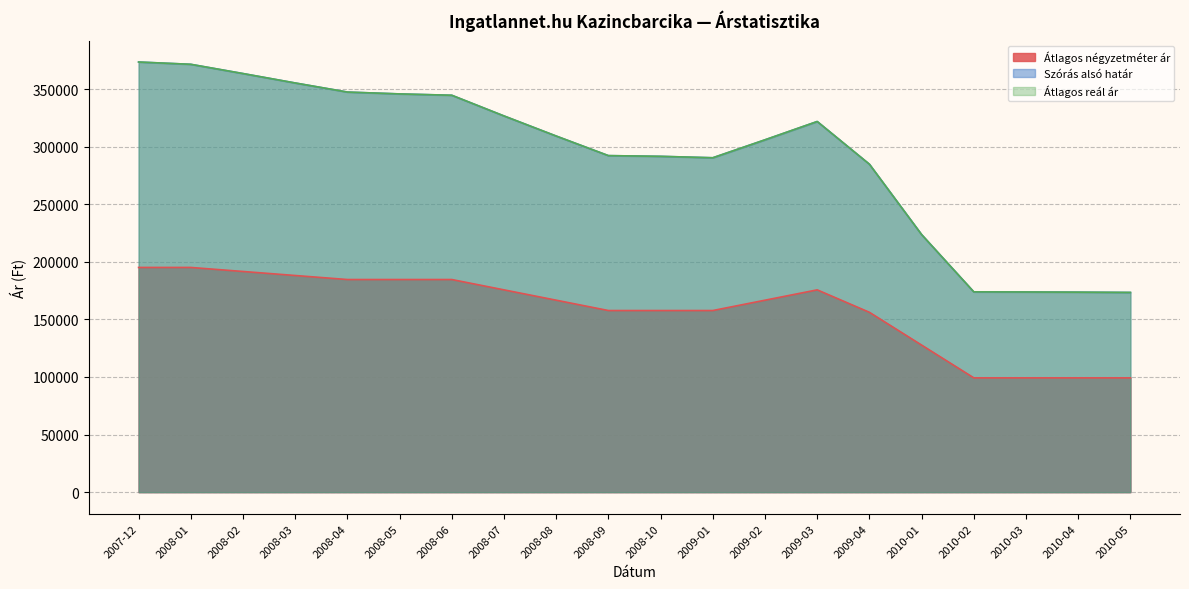

Rank the series by their maximum value, from lowest to highest.

Átlagos négyzetméter ár, Szórás alsó határ, Átlagos reál ár